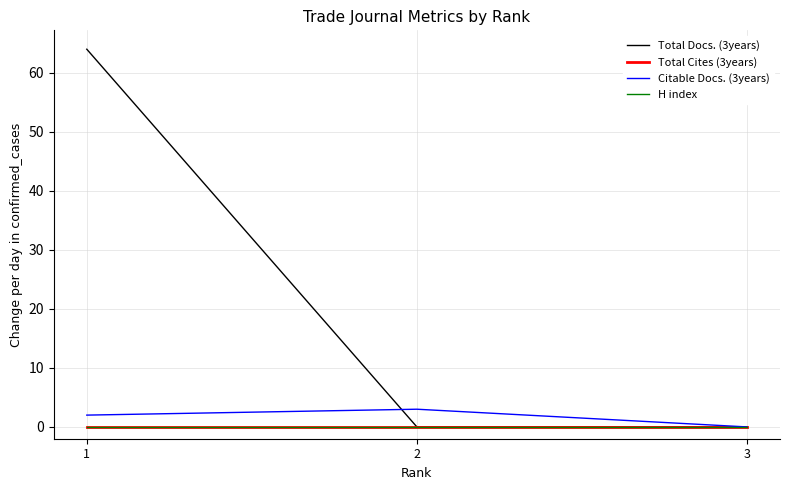

Reading left to right, what are all the values shown in this chart?

Total Docs. (3years): 64	0	0
Total Cites (3years): 0	0	0
Citable Docs. (3years): 2	3	0
H index: 0	0	0